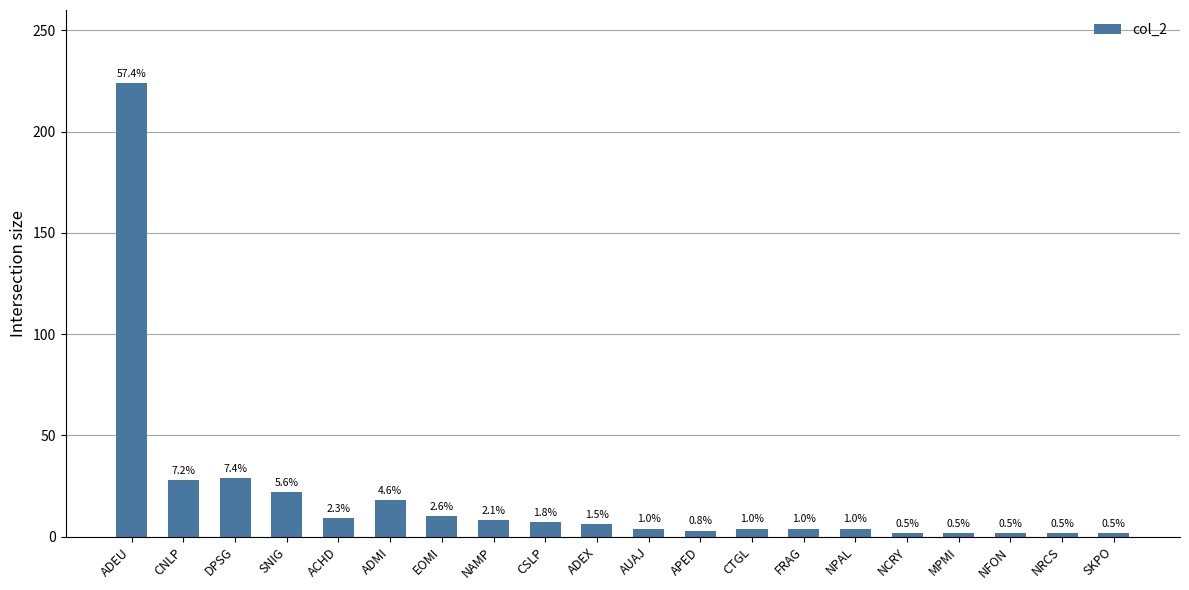

Reading right to left, extract all data points from this chart.

2	2	2	2	2	4	4	4	3	4	6	7	8	10	18	9	22	29	28	224